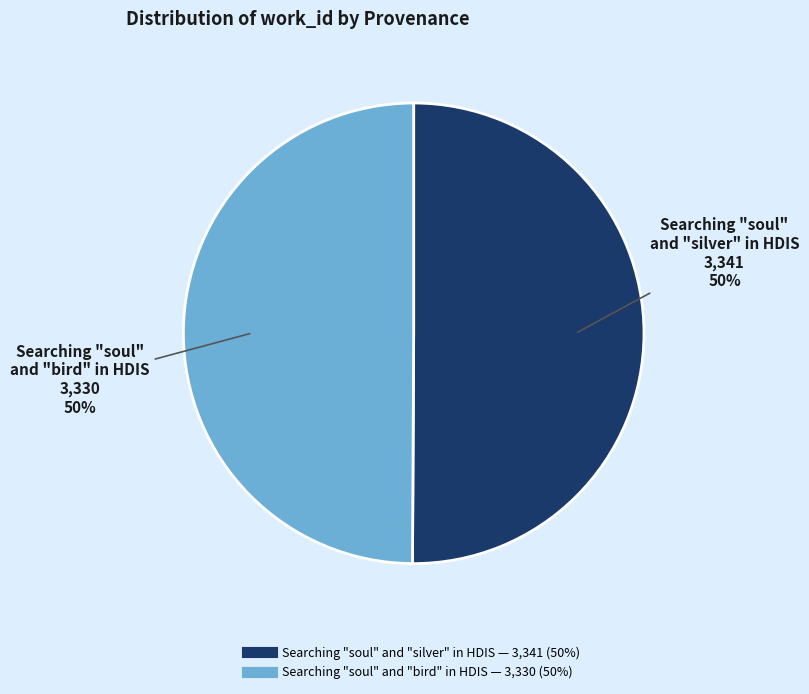

To the nearest percent, what is the combined percentage of Searching "soul" and "silver" in HDIS and Searching "soul" and "bird" in HDIS?

100%